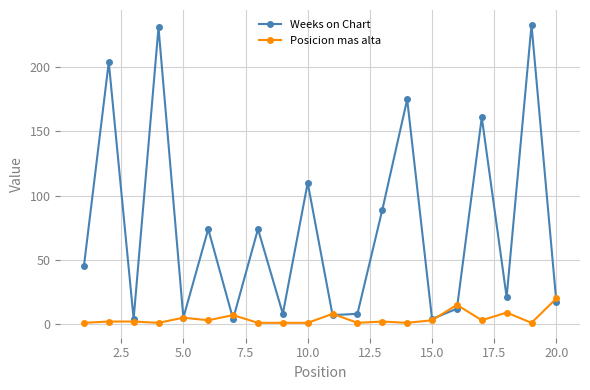

How many interior local peaks does the Weeks on Chart series have?

8